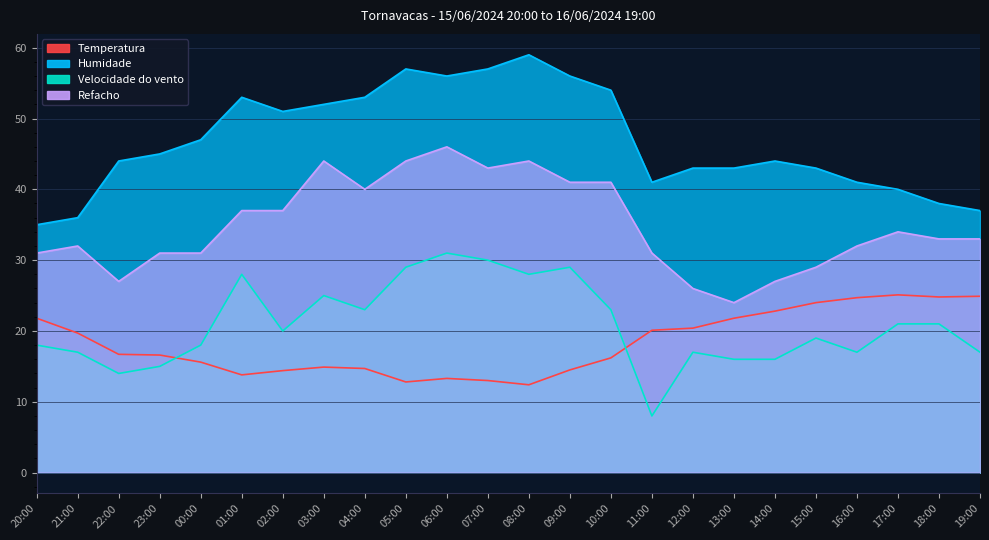

Between 23:00 and 02:00, which series saw the biggest shift?

Humidade